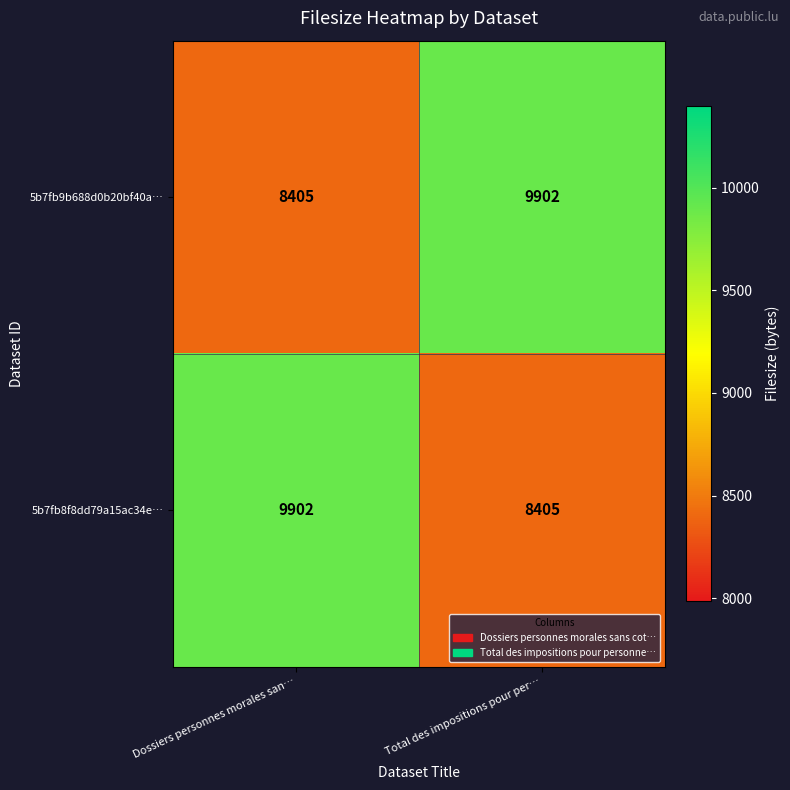

Is it true that 5b7fb8f8dd79a15ac34e… equals 8405 at Total des impositions pour per…?

True